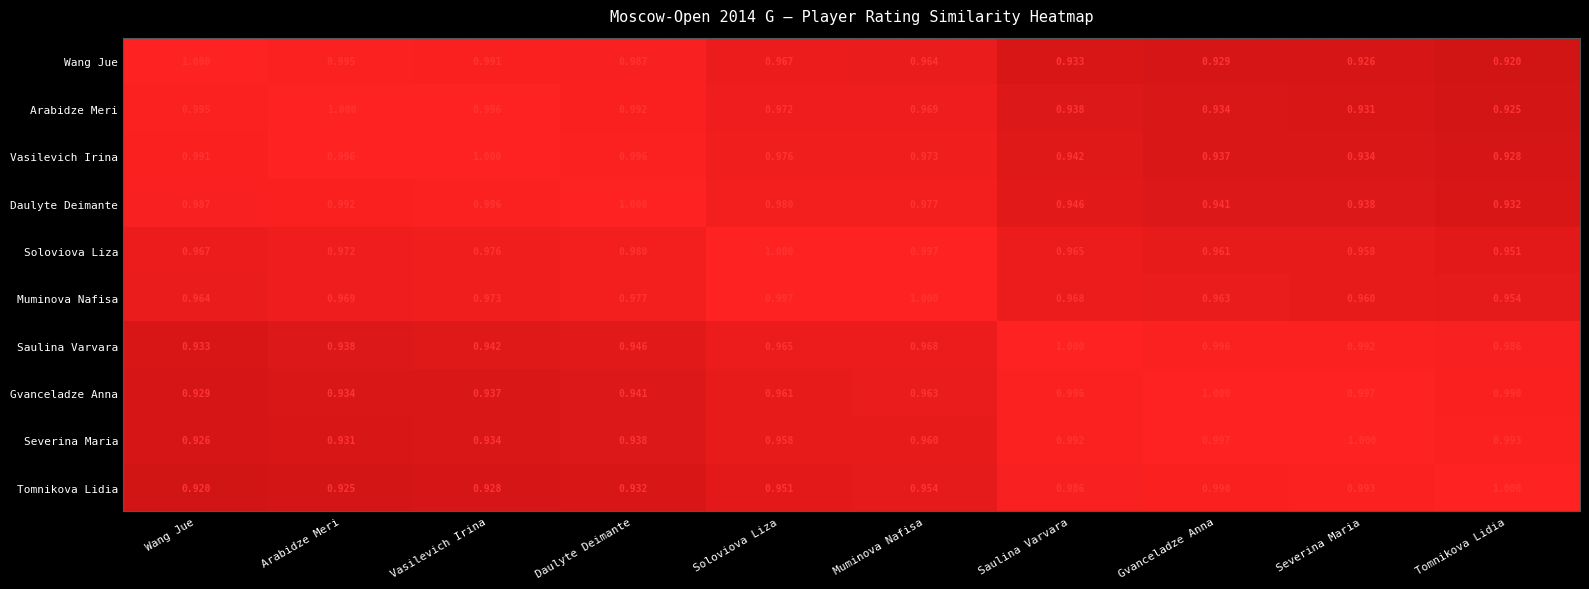

Is the value of Saulina Varvara at Soloviova Liza greater than the value of Muminova Nafisa at Vasilevich Irina?

No